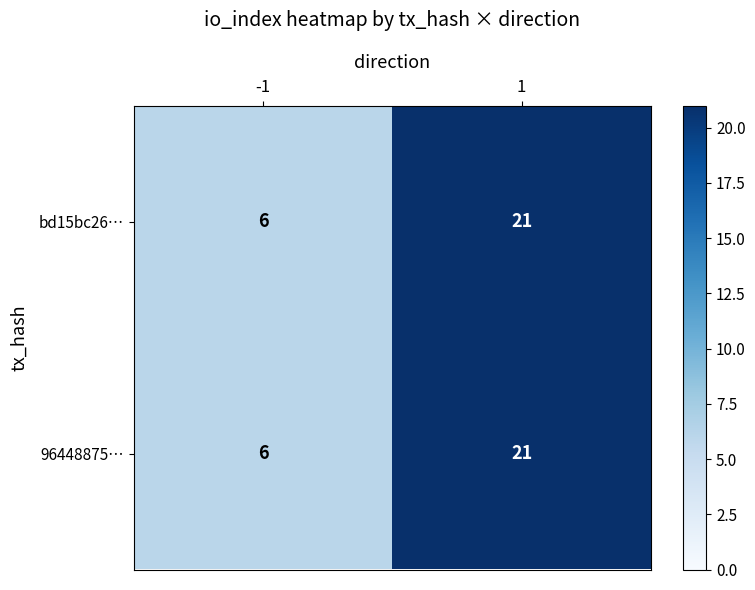

Is the value of bd15bc26… at -1 greater than the value of 96448875… at 1?

No